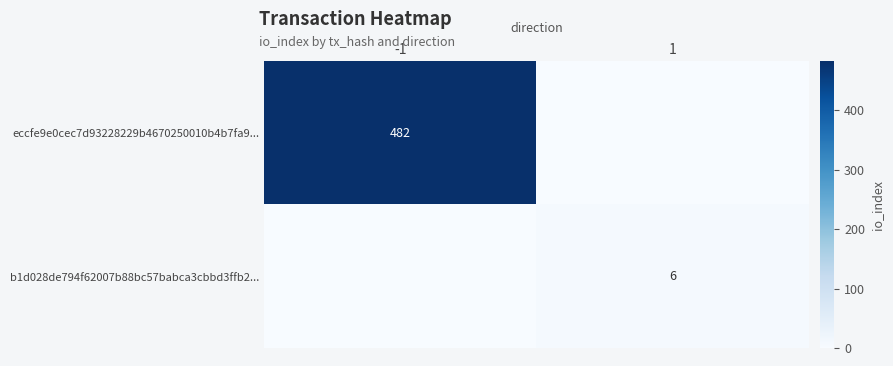

At which category is the sum across all series the highest?

-1